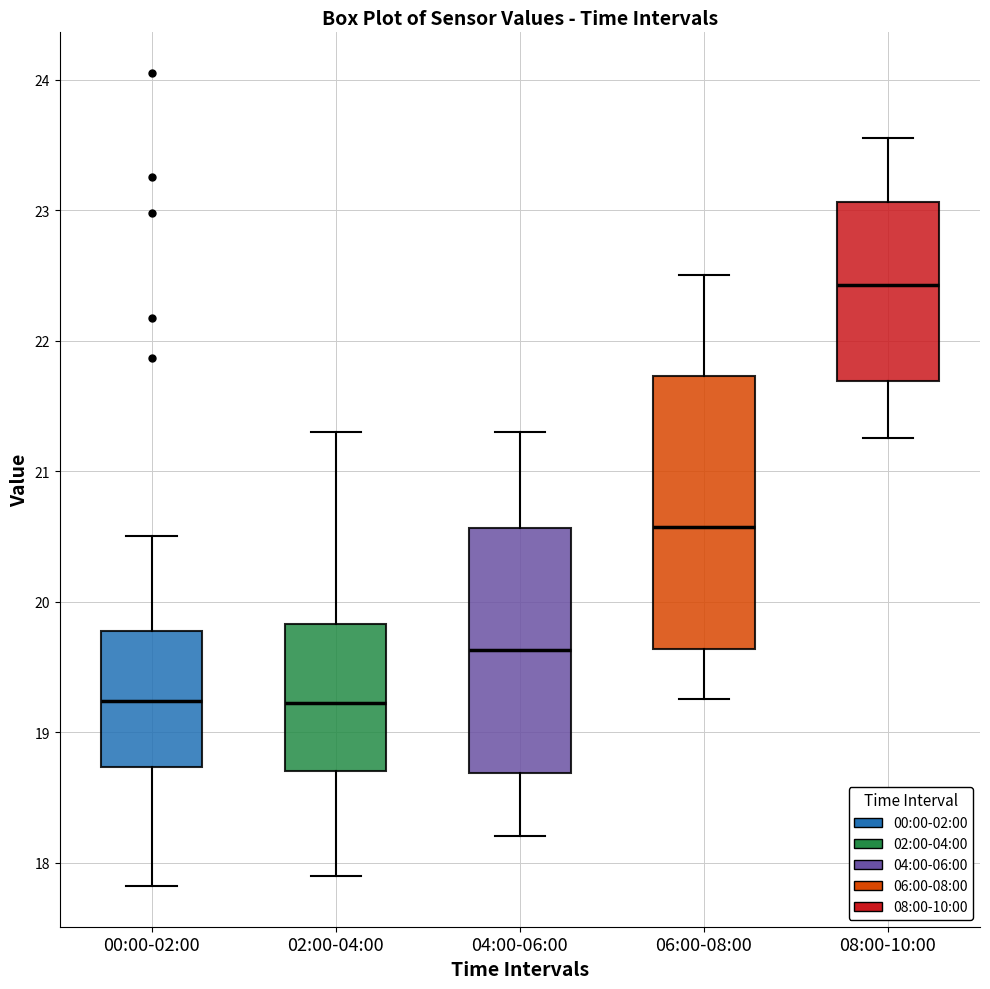

Reading left to right, read every box against the y-axis: the position of its median line, the range the box covers, and the ends of its whiskers. The values are not printed on the chart, so give them approximately, as read against the axis.

00:00-02:00: median 19.2, box 18.7 to 19.8, whiskers 17.8 to 20.5
02:00-04:00: median 19.2, box 18.7 to 19.8, whiskers 17.9 to 21.3
04:00-06:00: median 19.6, box 18.7 to 20.6, whiskers 18.2 to 21.3
06:00-08:00: median 20.6, box 19.6 to 21.7, whiskers 19.3 to 22.5
08:00-10:00: median 22.4, box 21.7 to 23.1, whiskers 21.3 to 23.6